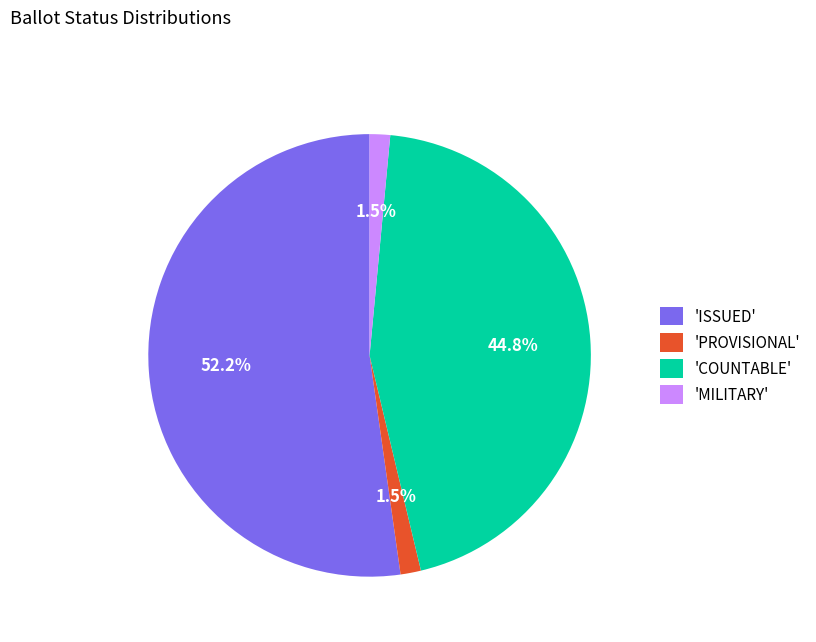

Which category has the biggest portion of the pie?

'ISSUED'